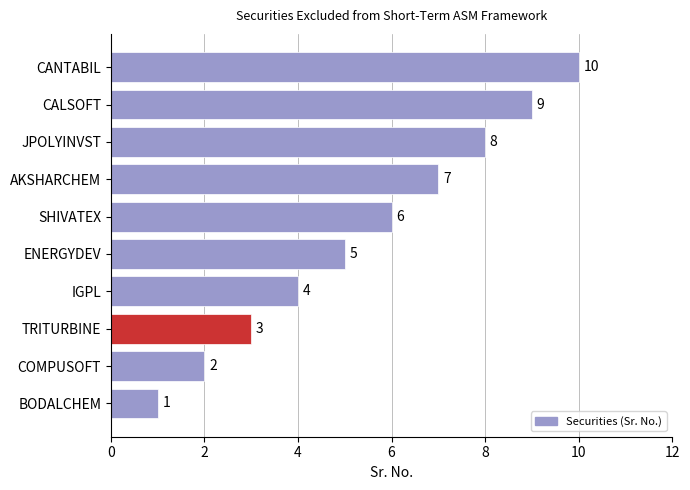

What is the difference between the values at COMPUSOFT and ENERGYDEV?

3